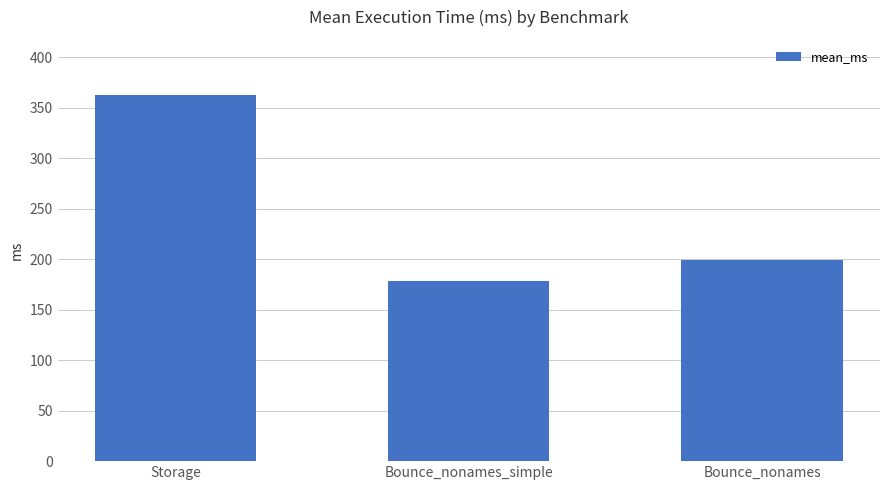

Rank the categories by value from highest to lowest.

Storage, Bounce_nonames, Bounce_nonames_simple